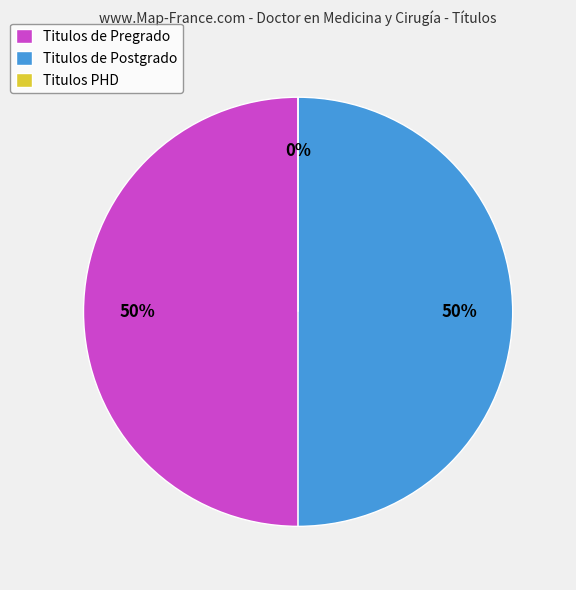

To the nearest percent, what is the average slice percentage?

33%